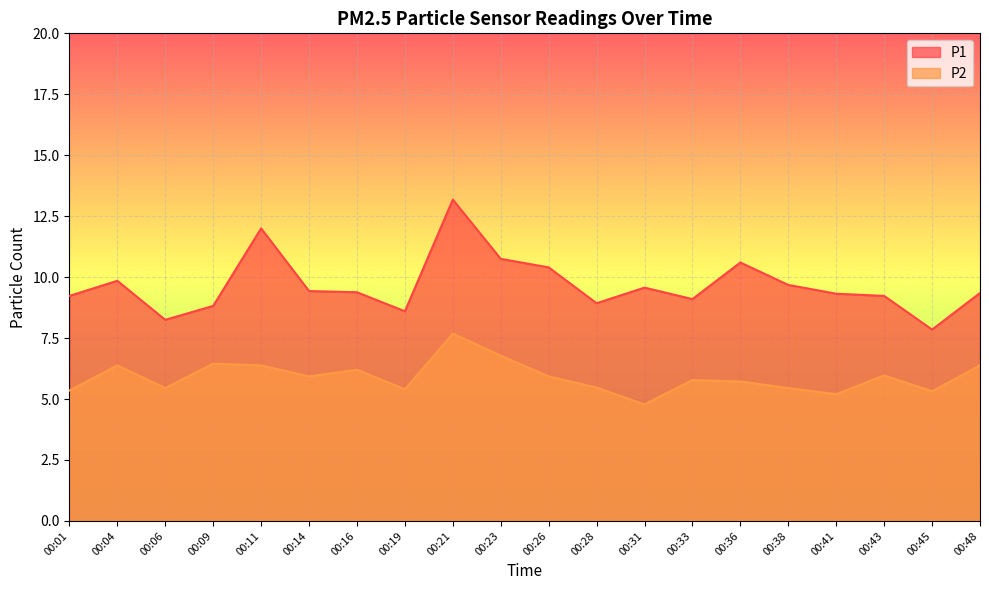

Count the number of categories in the chart.

20